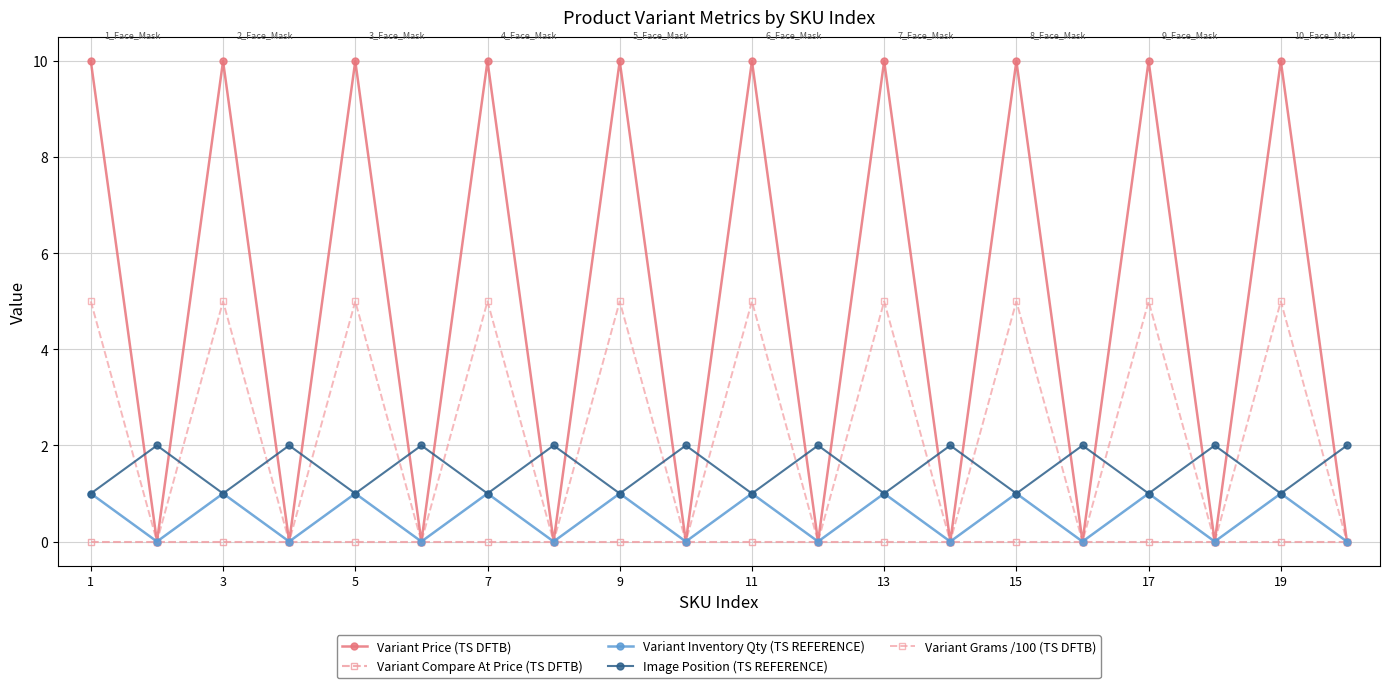

Does the chart display data point markers on the line(s)?

Yes